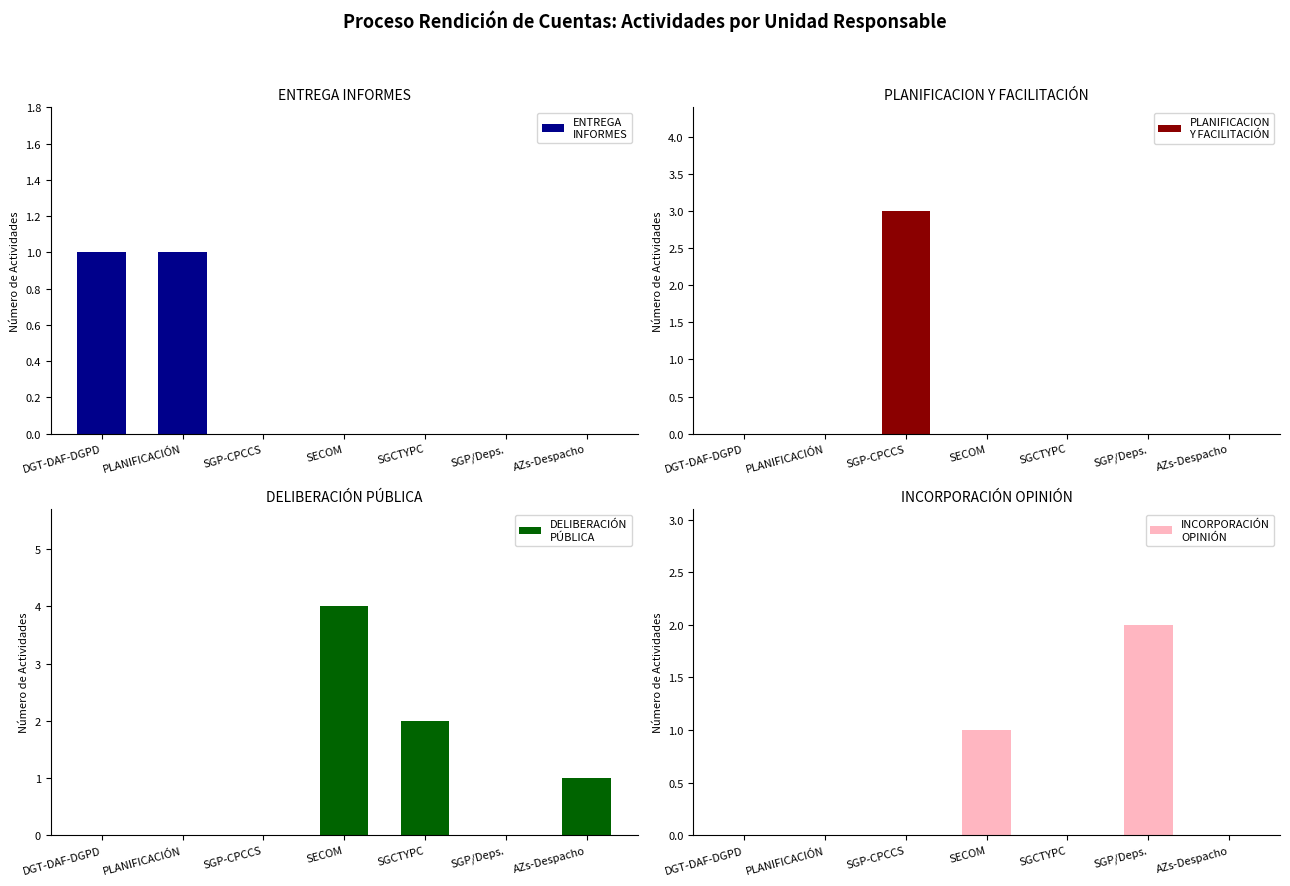

What position from the right is SGCTYPC?

3